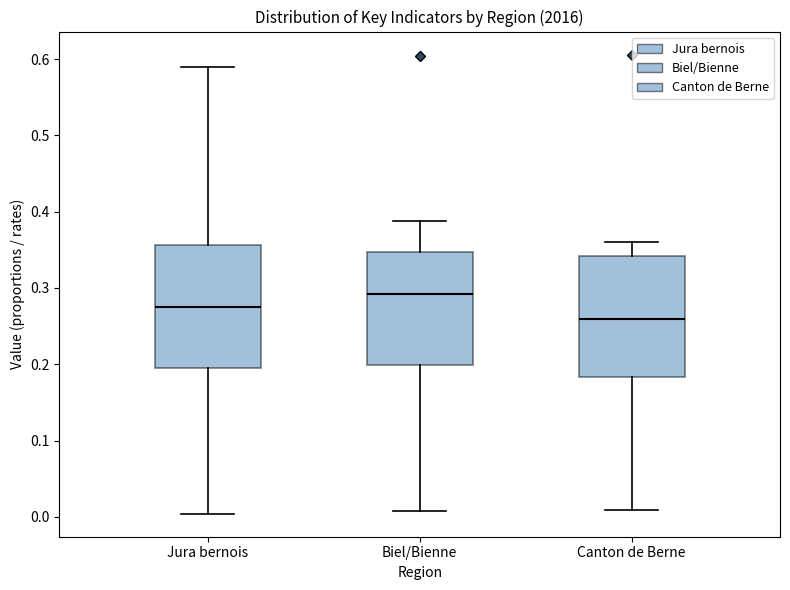

Which box's median line is the highest?

Biel/Bienne